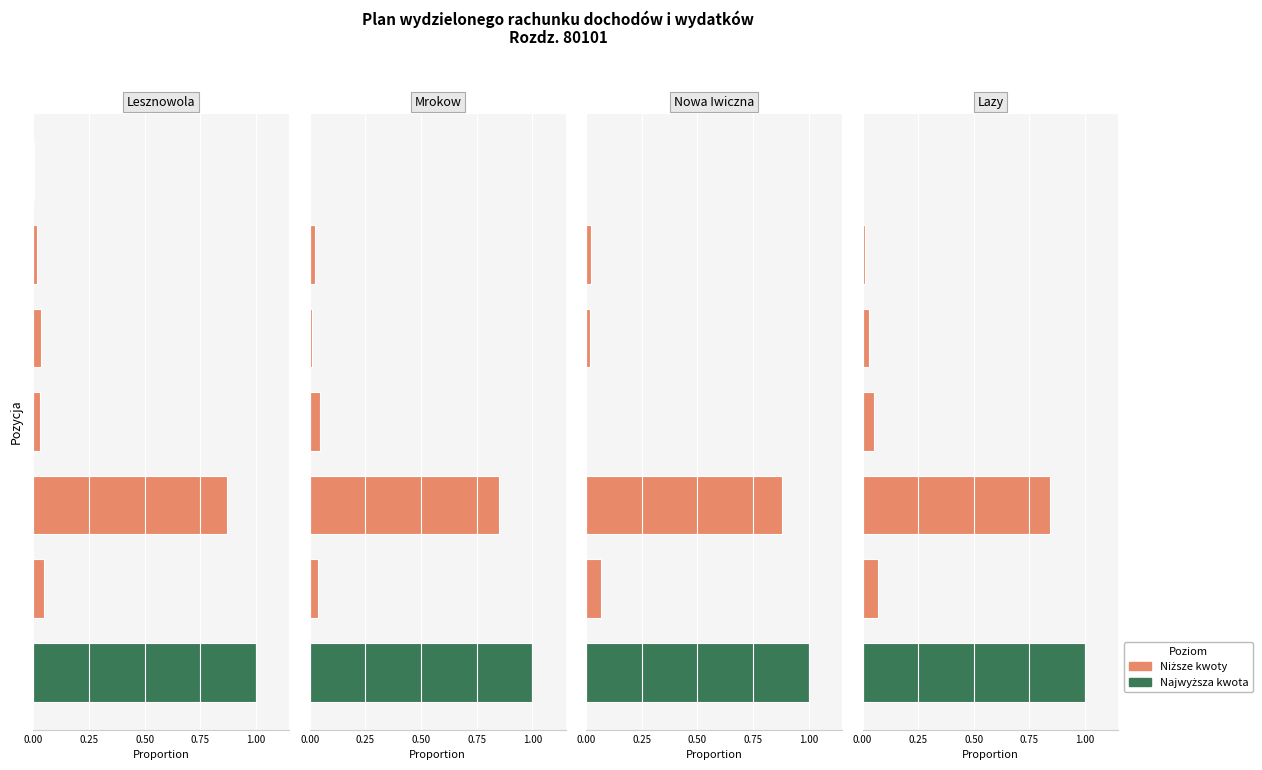

How many data points does each series have?

7